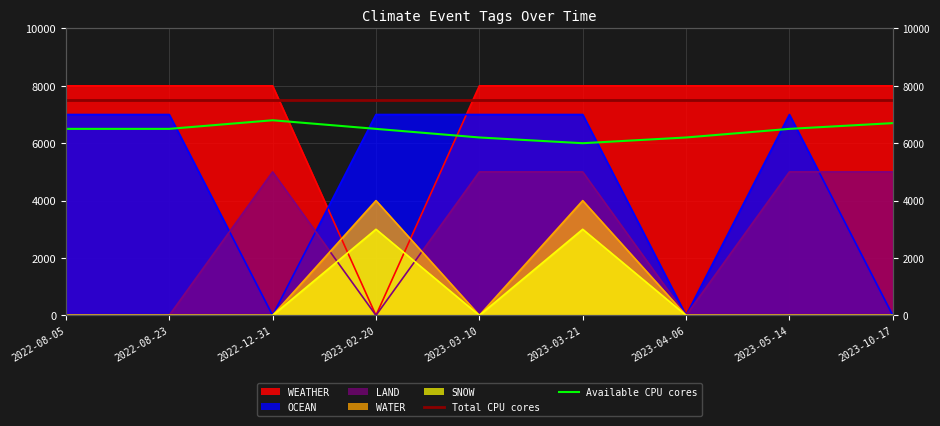

At which label is LAND closest to 2500?

2022-08-05